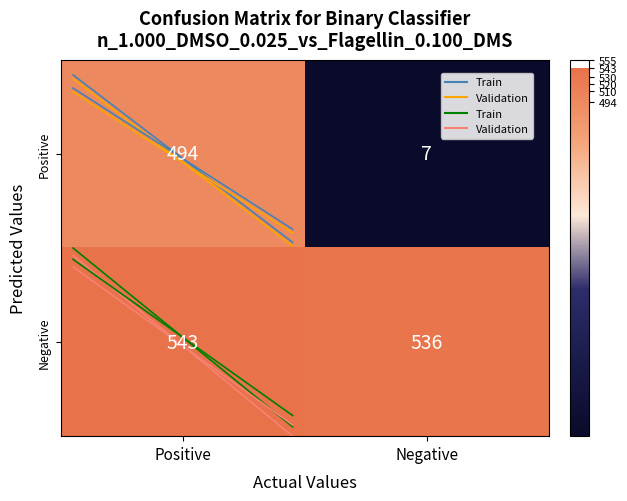

List the series in order of their peak value, lowest first.

Positive, Negative